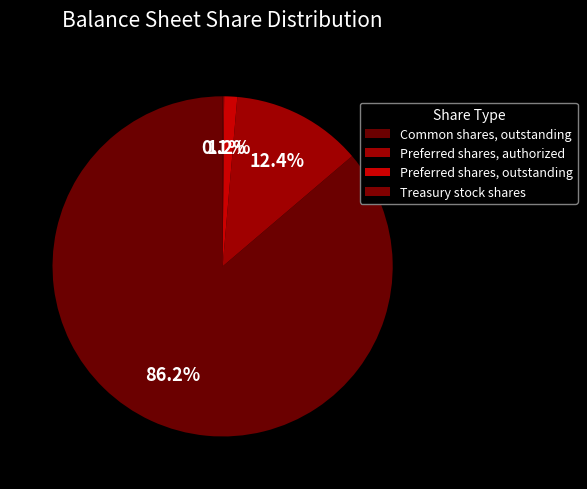

How many slices are in this pie chart?

4